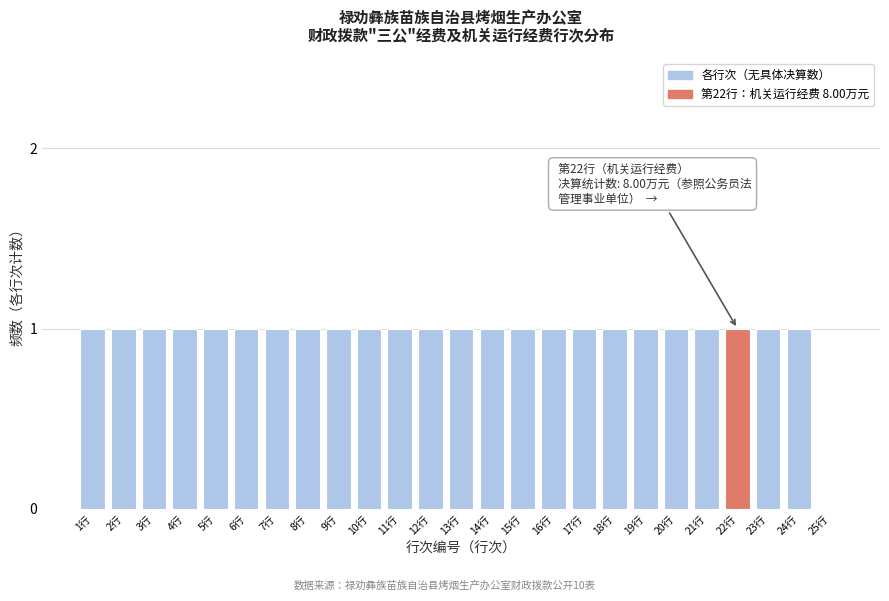

Reading right to left, list all the values displayed in this chart.

25行=0	24行=1	23行=1	22行=1	21行=1	20行=1	19行=1	18行=1	17行=1	16行=1	15行=1	14行=1	13行=1	12行=1	11行=1	10行=1	9行=1	8行=1	7行=1	6行=1	5行=1	4行=1	3行=1	2行=1	1行=1